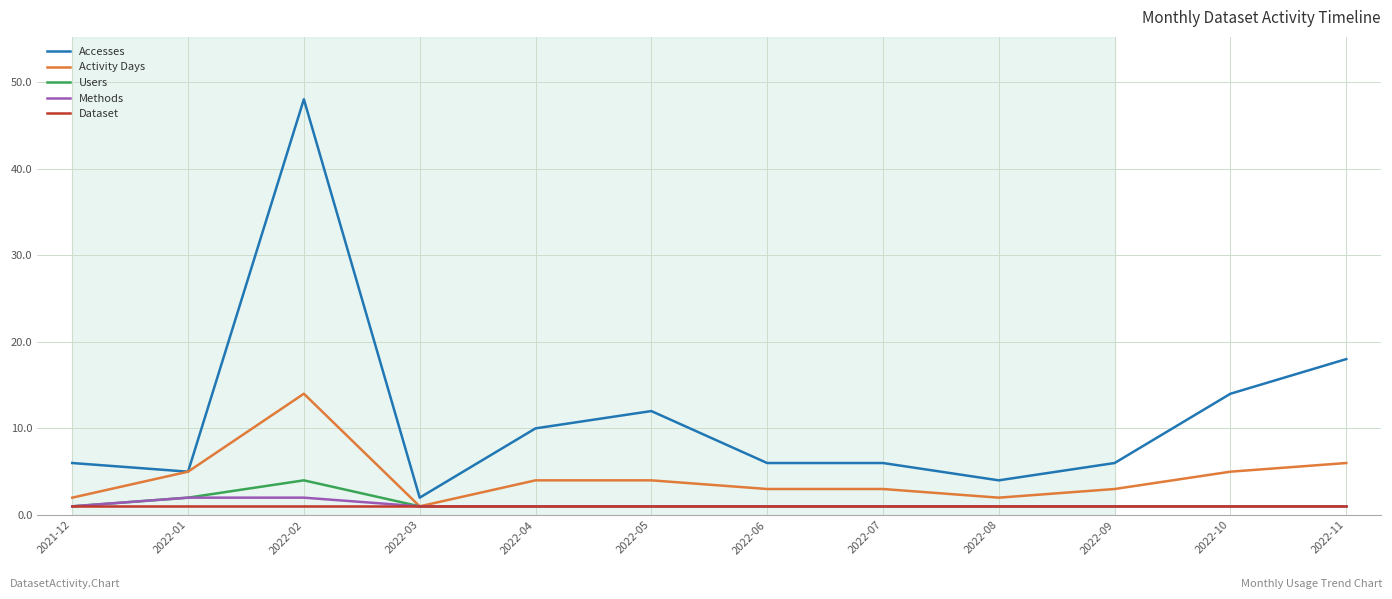

Which series has the largest total across all categories?

Accesses